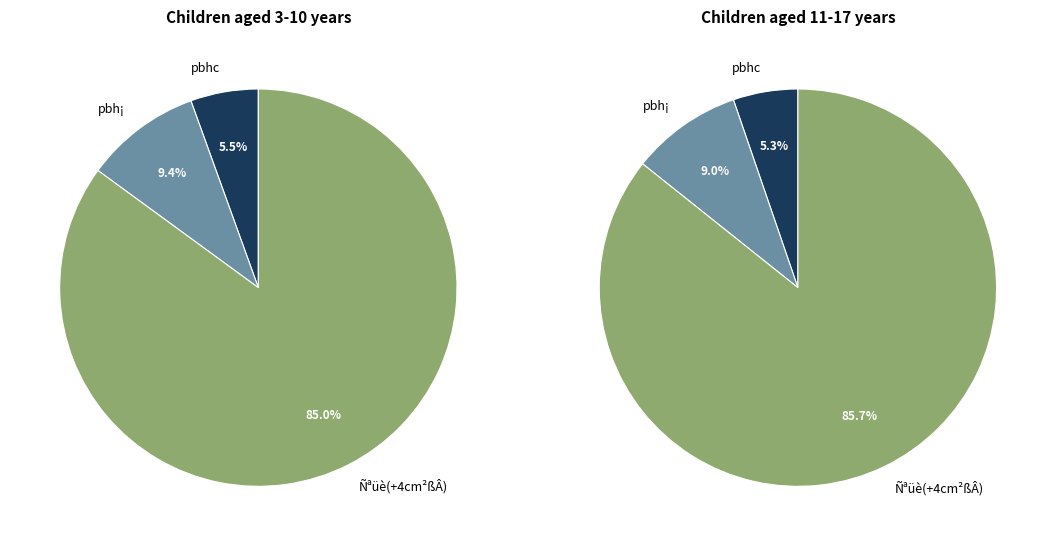

To the nearest percent, what is the average slice percentage?

33%